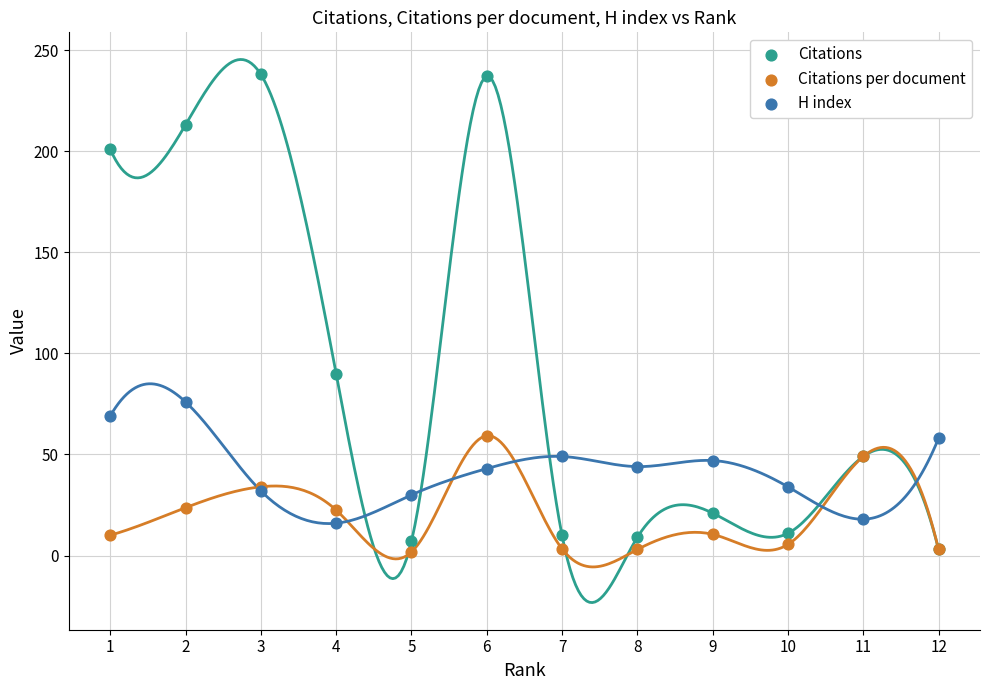

Which series has the widest spread of Y values?

Citations